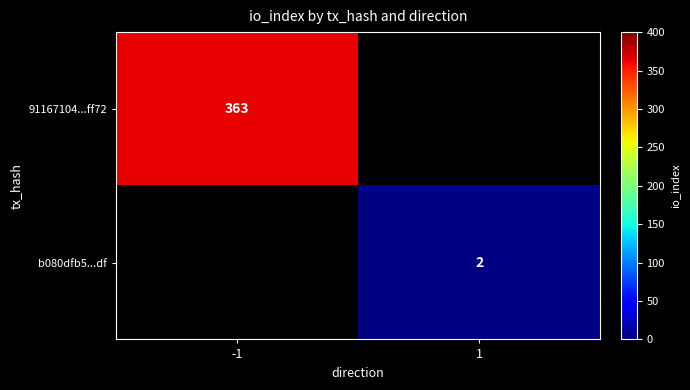

The b080dfb5...df series shows 1 at 1. True or false?

False